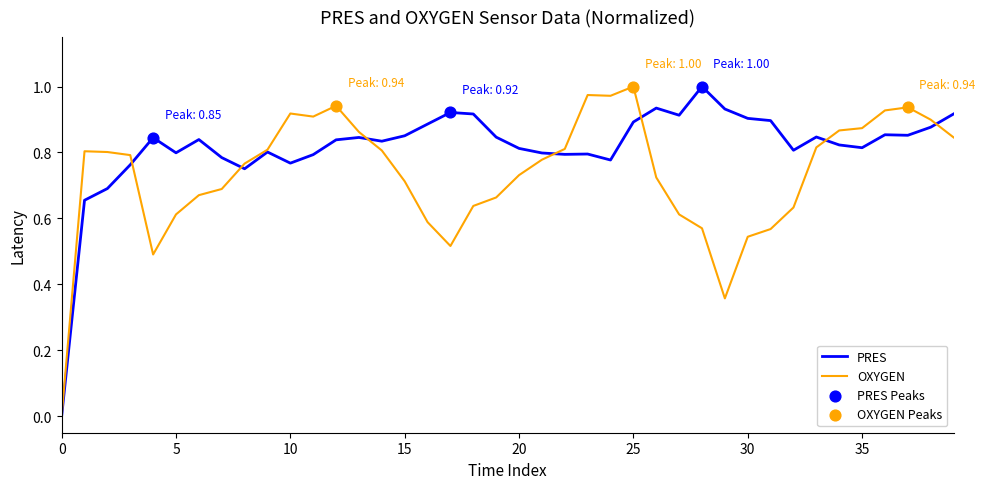

Which series has the largest total across all categories?

PRES